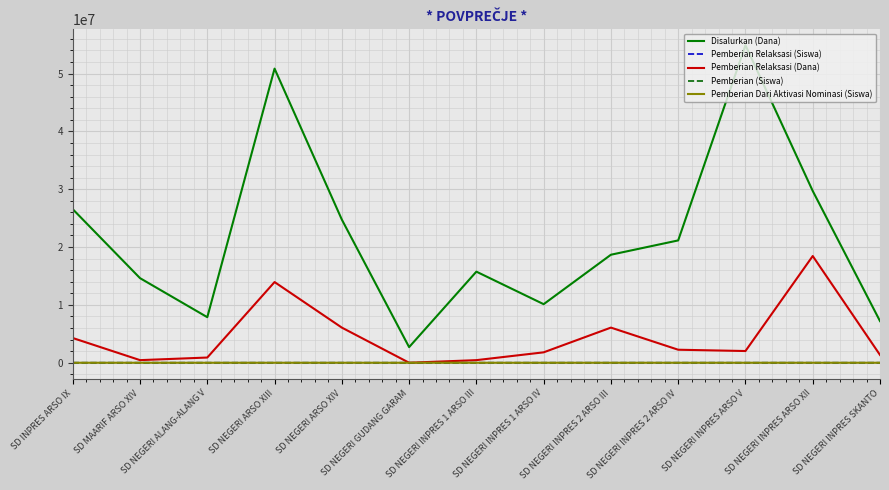

What is the sum of the Pemberian Relaksasi (Siswa) values at SD NEGERI INPRES ARSO V and SD NEGERI ARSO XIV?

22